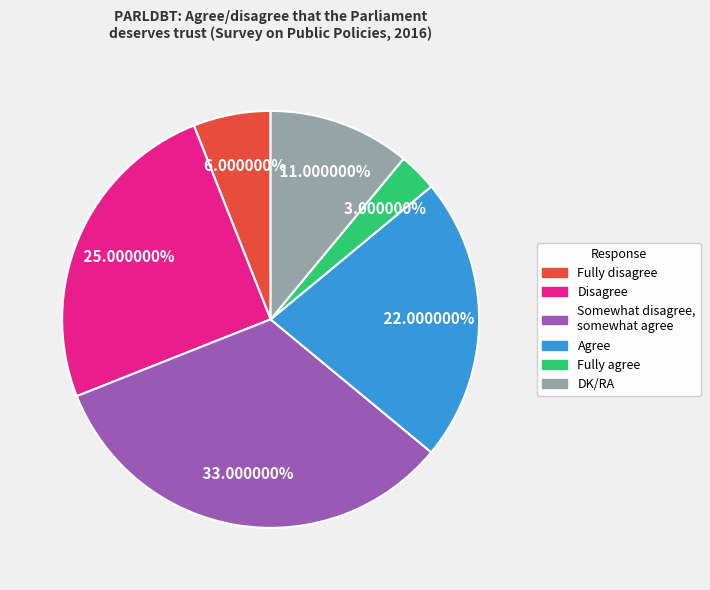

Is the sum of Agree and Somewhat disagree, somewhat agree greater than half?

Yes